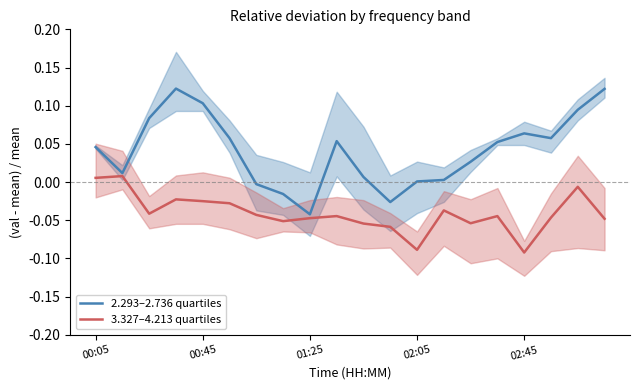

True or false: 2.293–2.736 quartiles and 3.327–4.213 quartiles cross at least once.

False